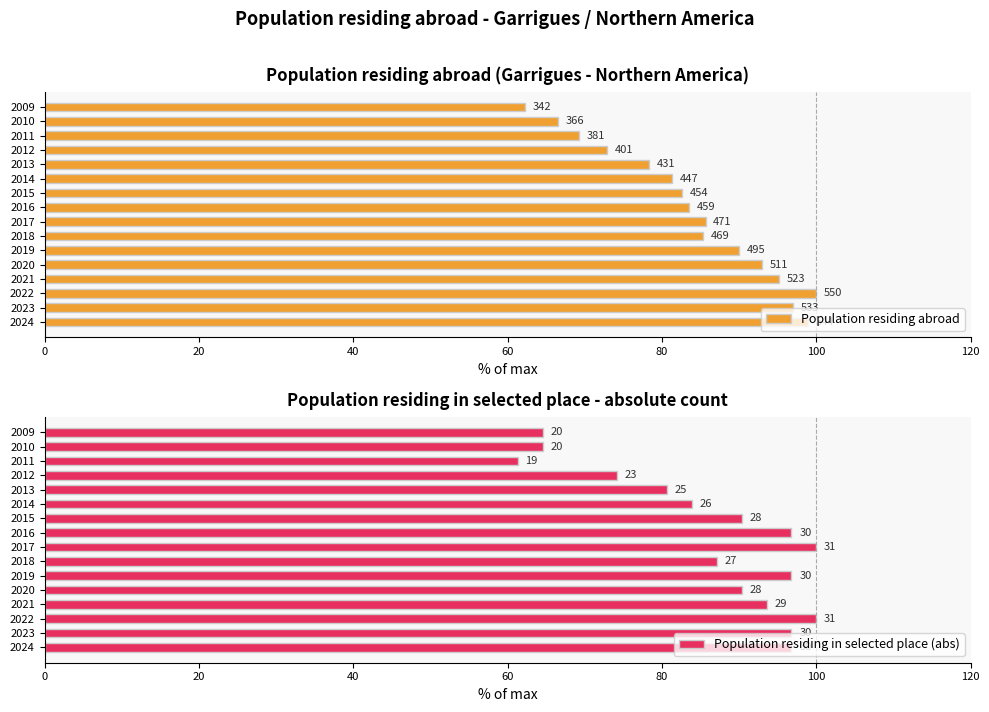

How many data points does each series have?

16